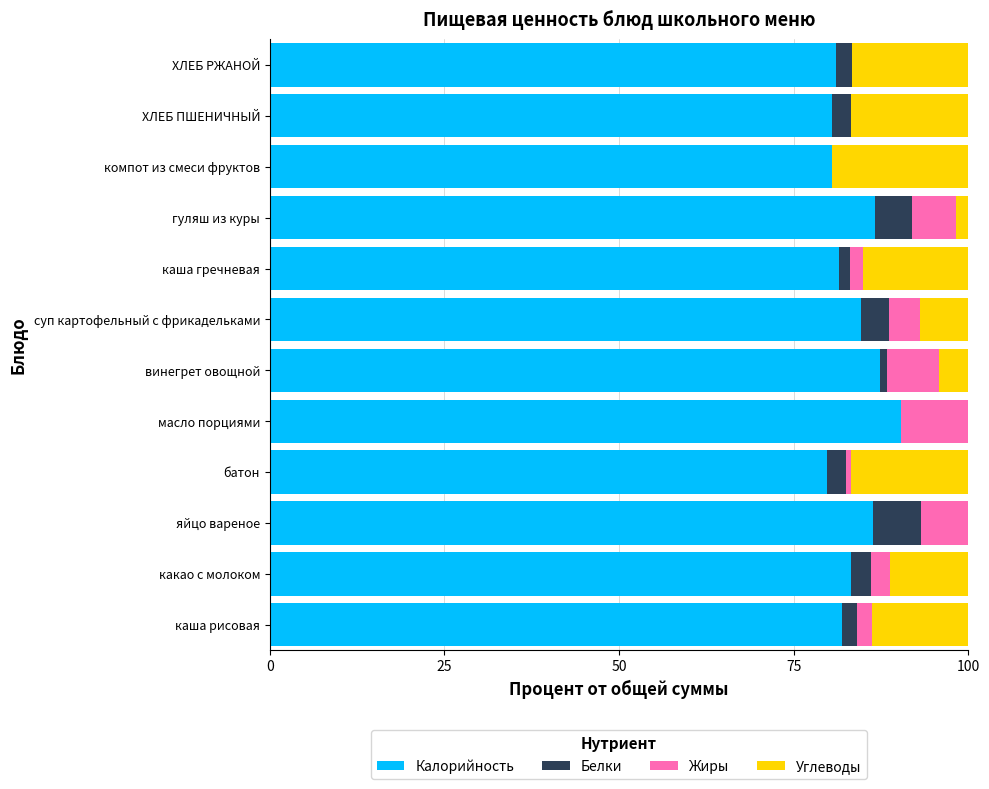

What is the maximum value for Калорийность?

90.4